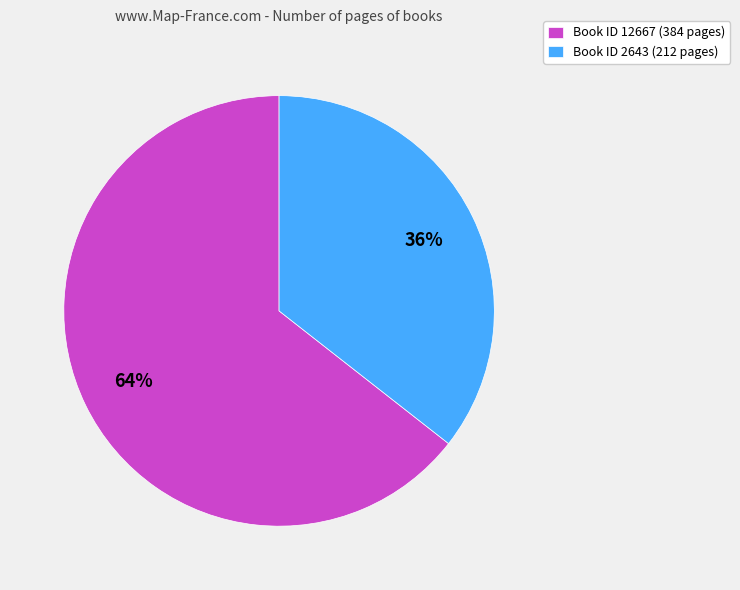

Do Book ID 12667 (384 pages) and Book ID 2643 (212 pages) together represent more than half of the pie?

Yes